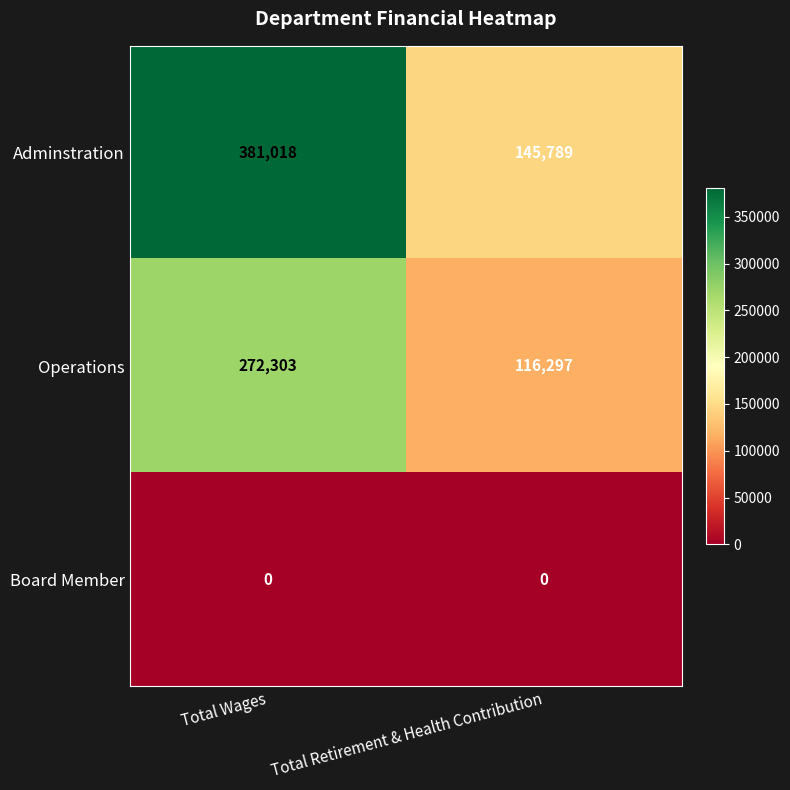

What is the sum of the Operations values at Total Retirement & Health Contribution and Total Wages?

388600